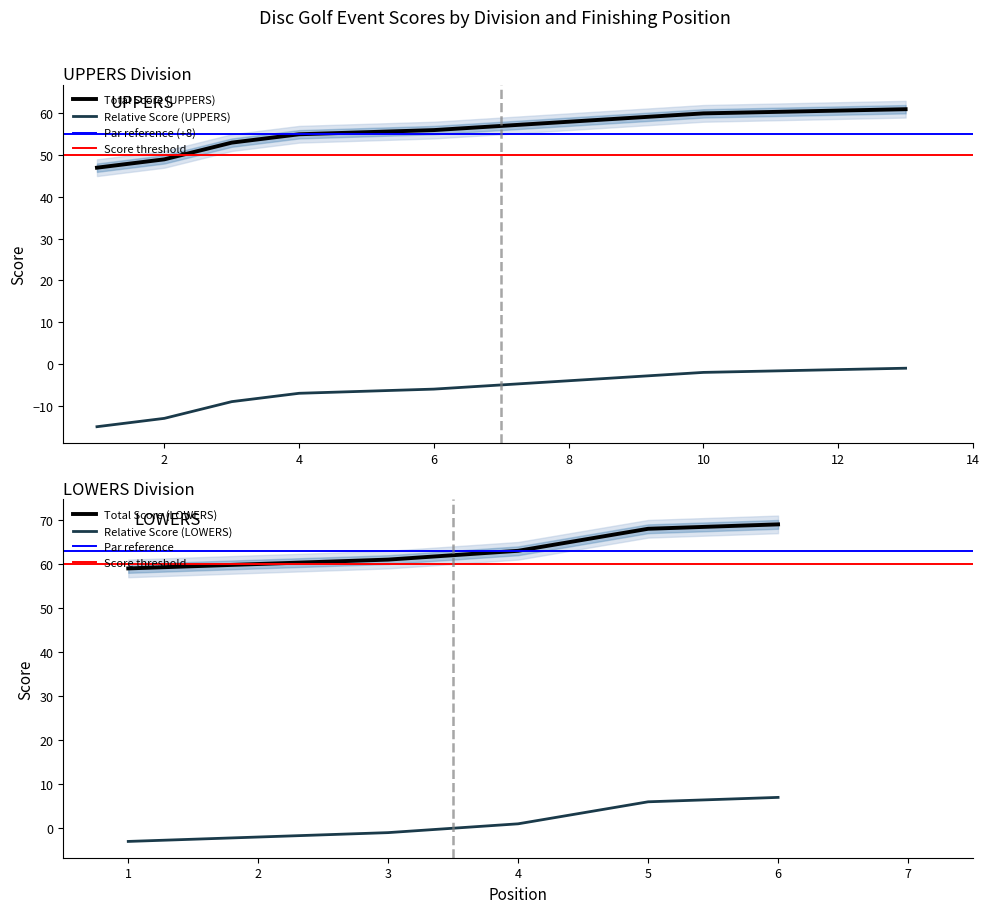

What is the approximate value of round_relative_score at 13?

-1